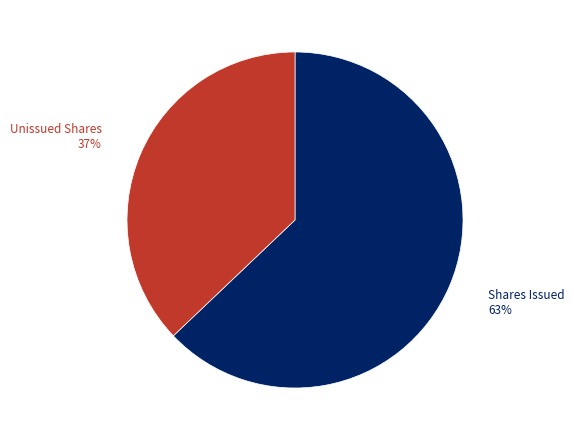

Count the number of slices in the pie.

2